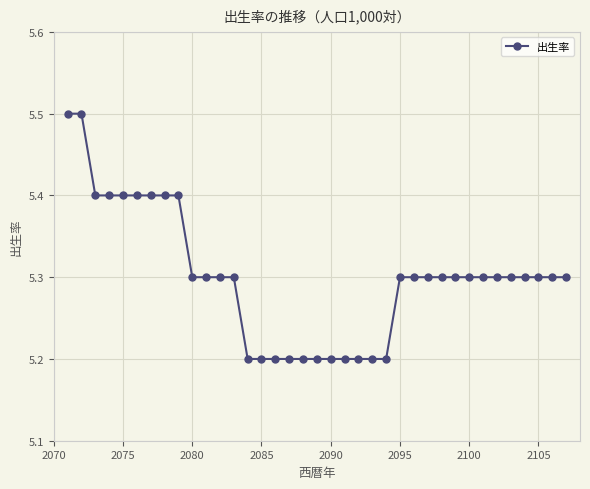

How many values are between 5 and 6?

37